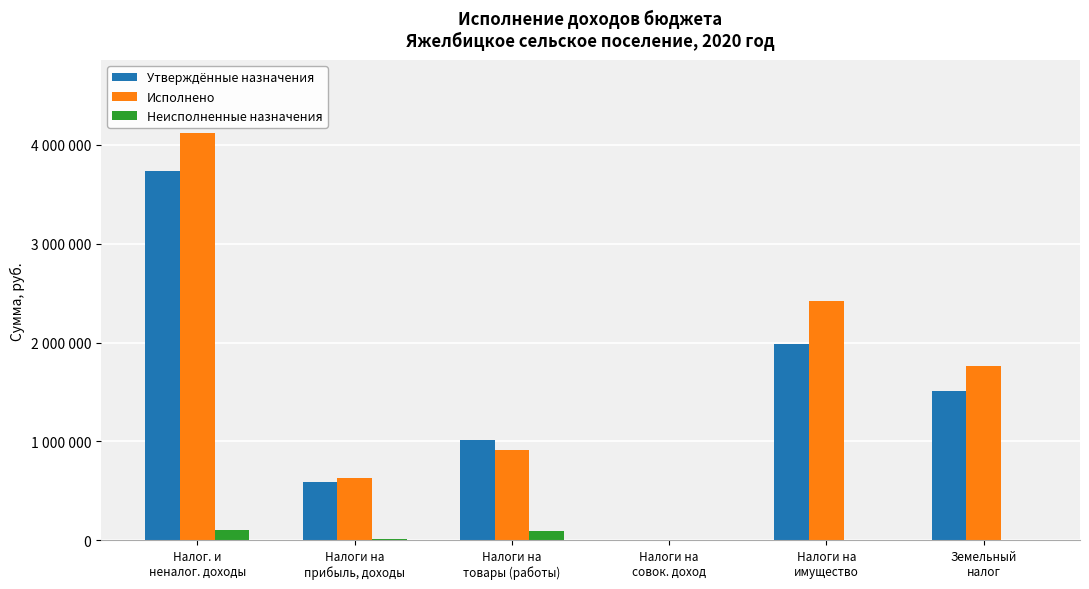

Rank the series at Налоги на
прибыль, доходы from highest to lowest value.

Исполнено, Утверждённые назначения, Неисполненные назначения